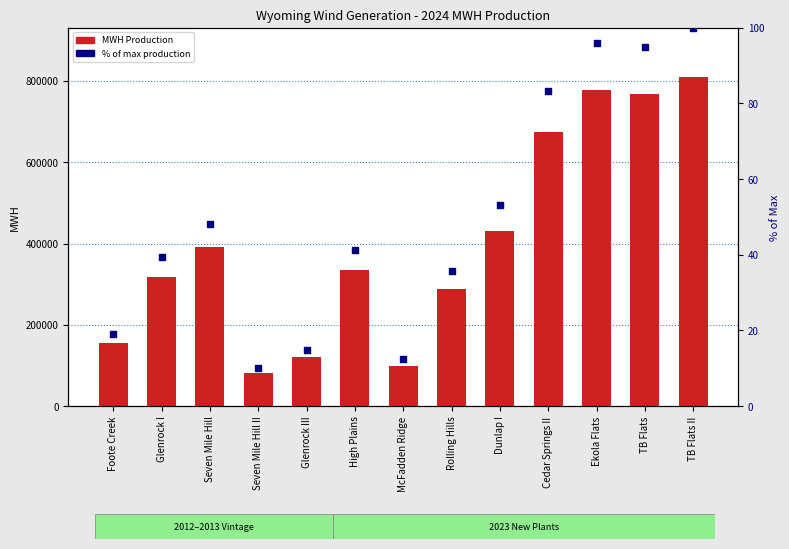

What is the total value across all series at Seven Mile Hill?

390589.3